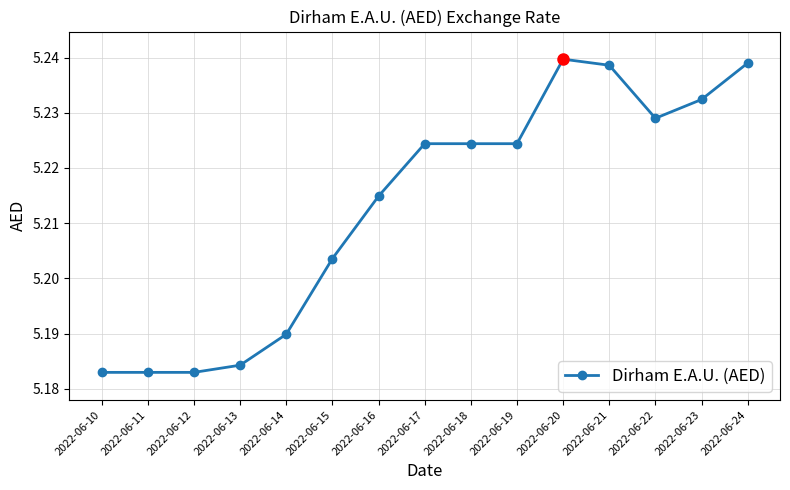

The chart shows a value of 8.9 at 2022-06-11. True or false?

False